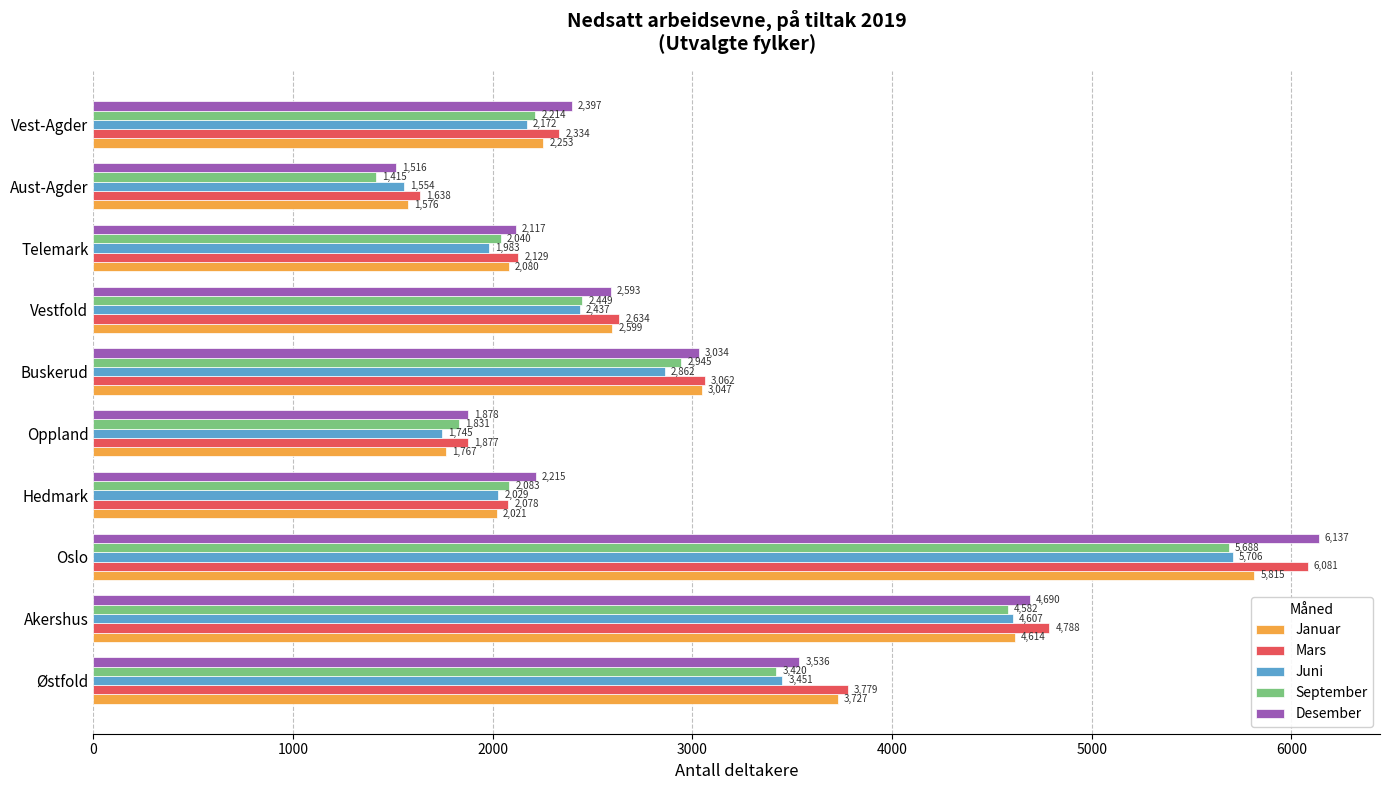

Is it true that Mars equals 3107 at Hedmark?

False